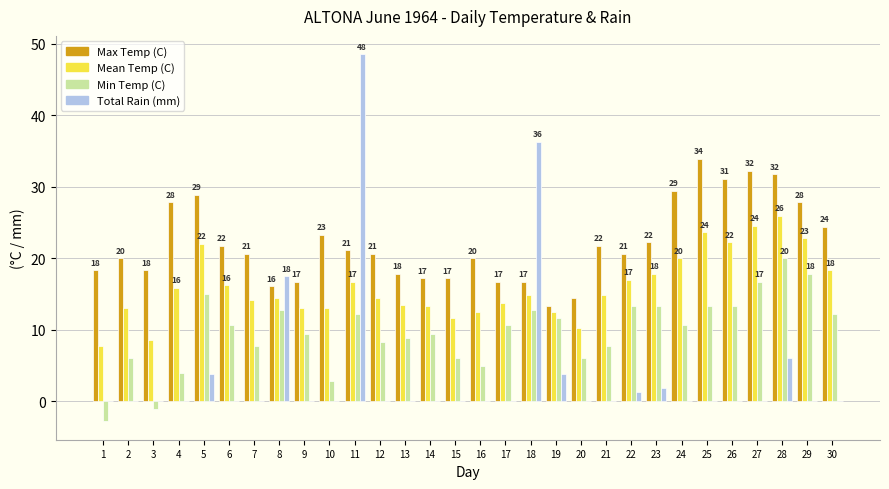

What is the spread (max minus min) of values at 2?

20.0